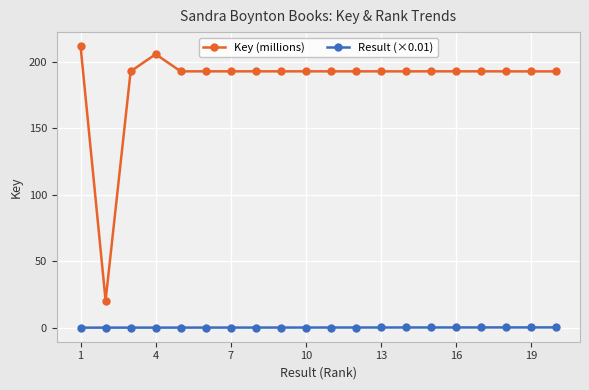

True or false: Result (×0.01) and Key (millions) cross at least once.

False